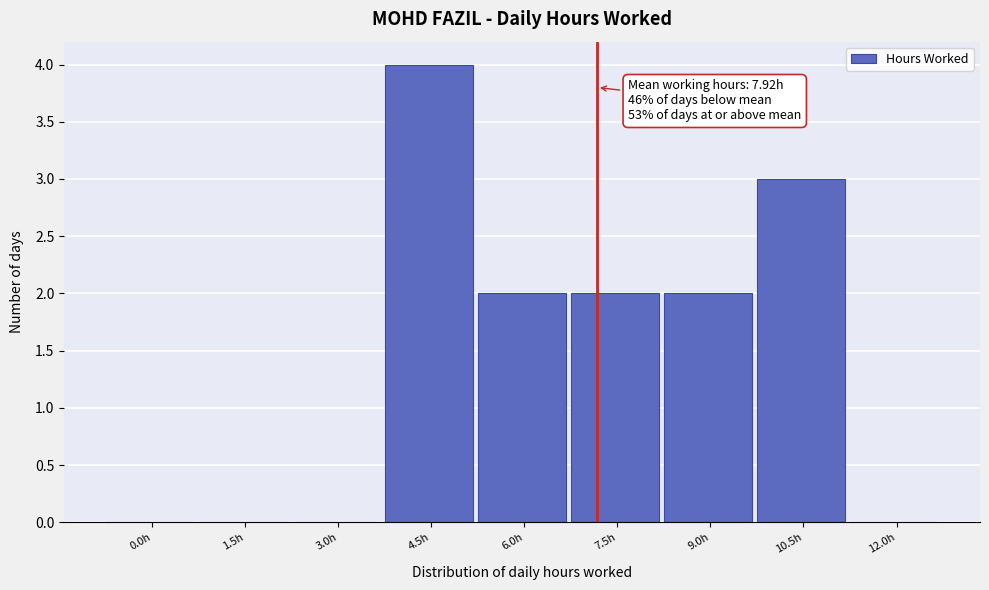

Between 7.5h and 3.0h, which is larger?

7.5h